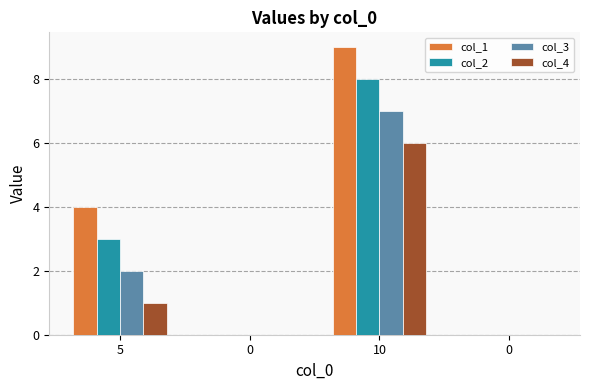

Which has a higher value, 0 or 10?

10